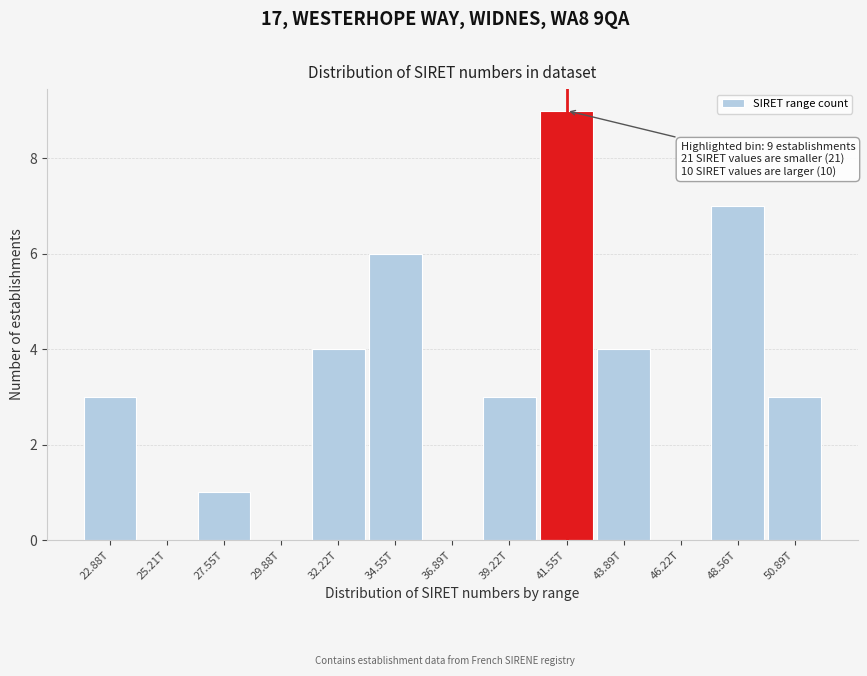

Reading left to right, list all the values displayed in this chart.

22.88T=3	25.21T=0	27.55T=1	29.88T=0	32.22T=4	34.55T=6	36.89T=0	39.22T=3	41.55T=9	43.89T=4	46.22T=0	48.56T=7	50.89T=3